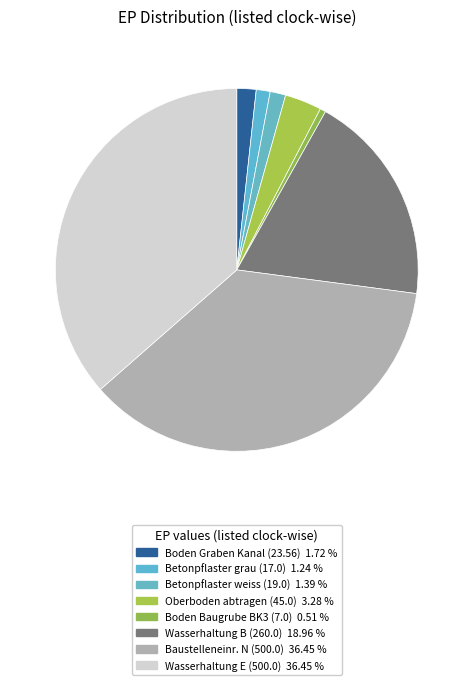

Count the number of slices in the pie.

8